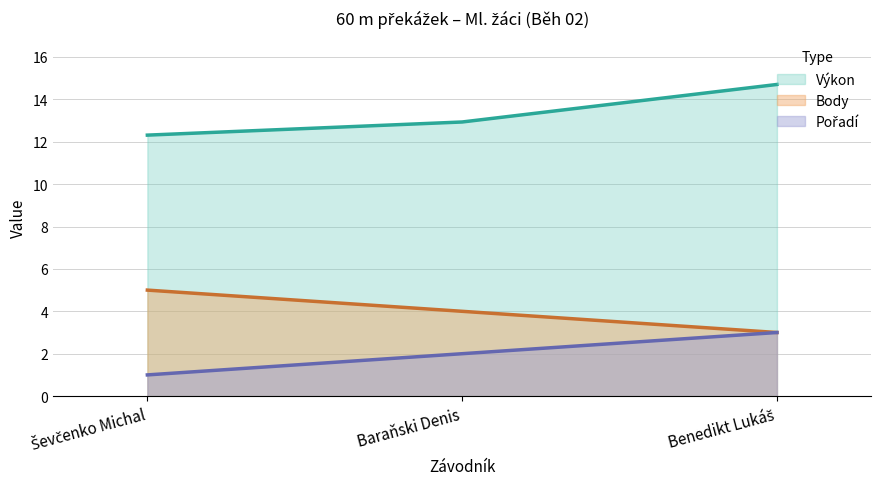

What is the label of the 3rd point from the left?

Benedikt Lukáš